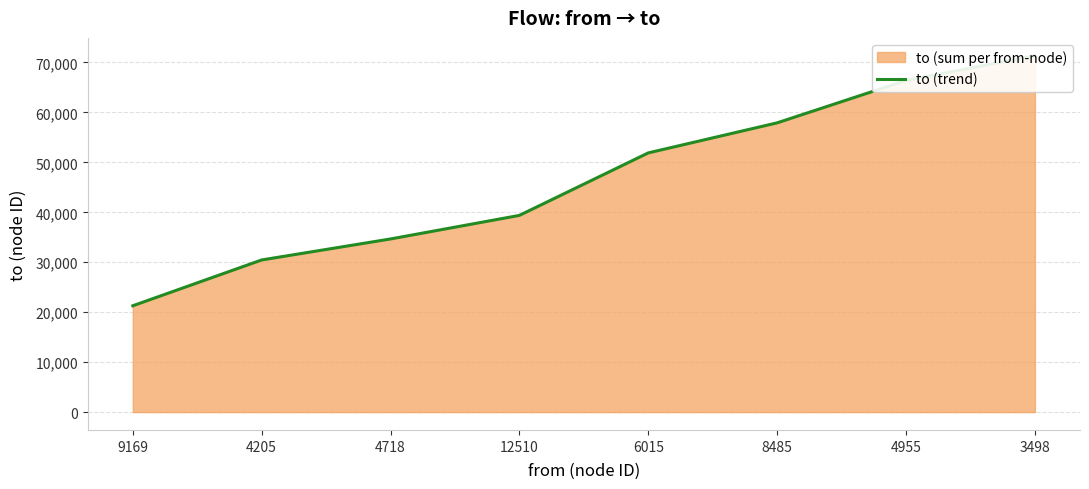

True or false: the data shows 78473 at 6015.

False